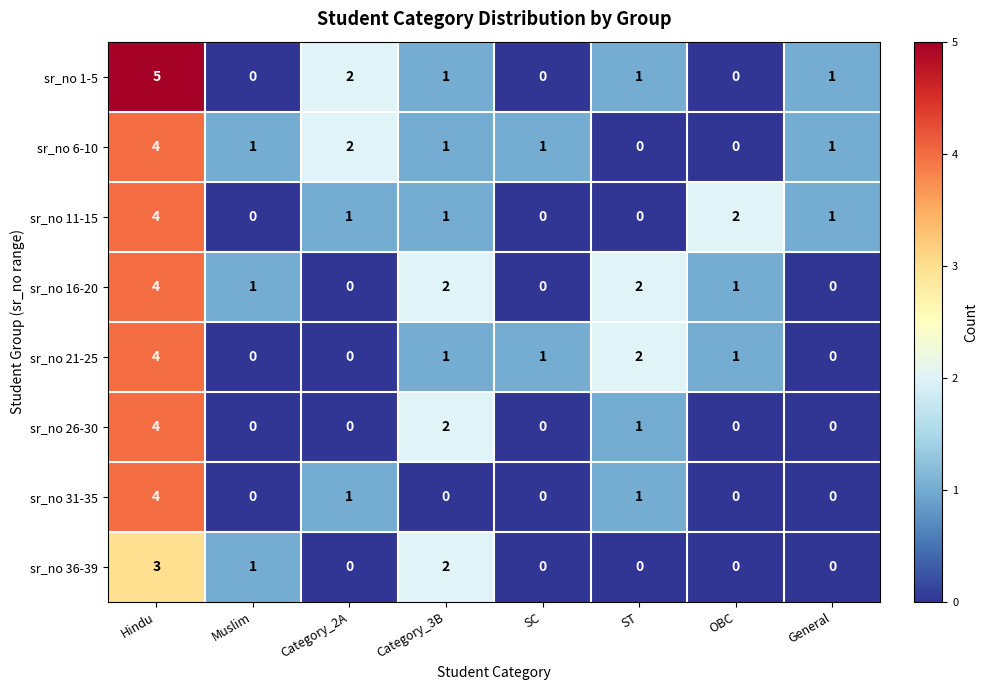

What is the difference between the sr_no 6-10 values at ST and Hindu?

4